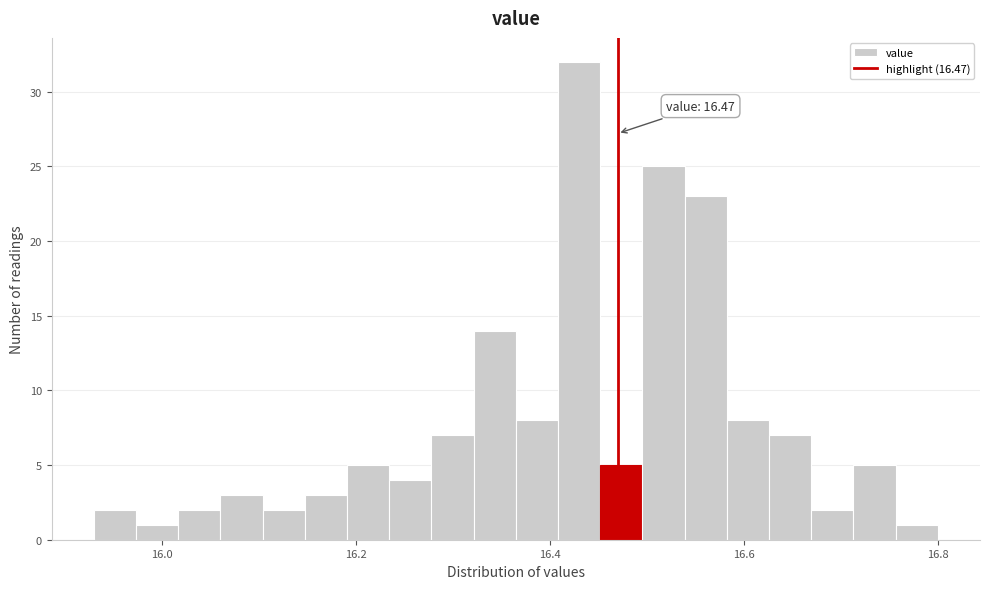

Read against the x-axis, roughly where is the centre of the tallest bar?

16.44